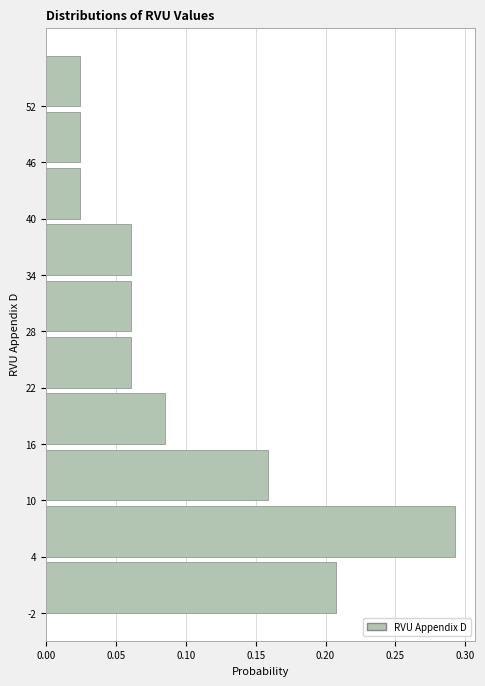

Reading bottom to top, list every bar in this chart as the range it spans on the y-axis followed by its length. The values are not printed on the chart, so give them approximately, as read against the axis.

-2 to 4: 0.205
4 to 10: 0.295
10 to 16: 0.160
16 to 22: 0.085
22 to 28: 0.060
28 to 34: 0.060
34 to 40: 0.060
40 to 46: 0.025
46 to 52: 0.025
52 to 58: 0.025